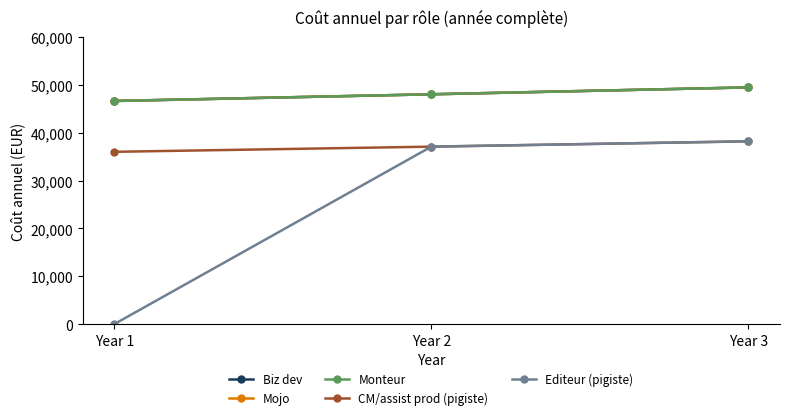

Reading left to right, extract all data points from this chart.

Biz dev: Year 1=46625.0	Year 2=48023.8	Year 3=49464.5
Mojo: Year 1=46625.0	Year 2=48023.8	Year 3=49464.5
Monteur: Year 1=46625.0	Year 2=48023.8	Year 3=49464.5
CM/assist prod (pigiste): Year 1=36000.0	Year 2=37080.0	Year 3=38192.4
Editeur (pigiste): Year 1=0.0	Year 2=37080.0	Year 3=38192.4